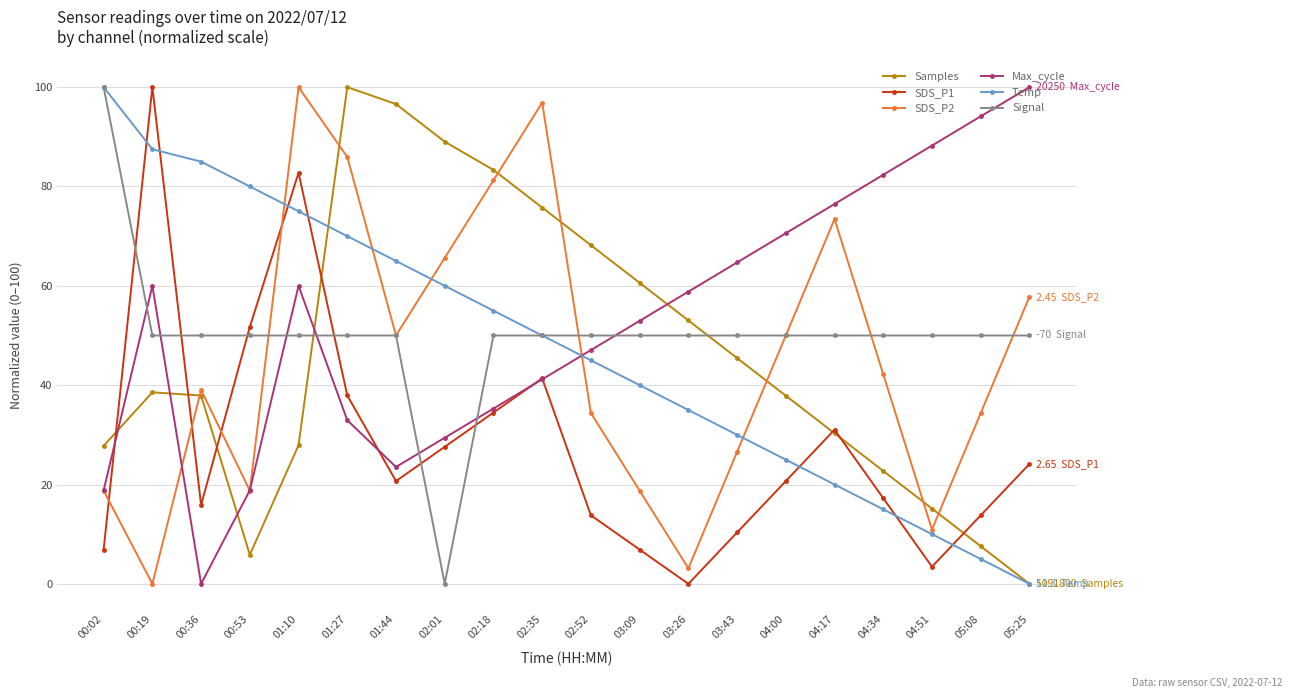

True or false: SDS_P1 and Temp intersect in this chart.

True